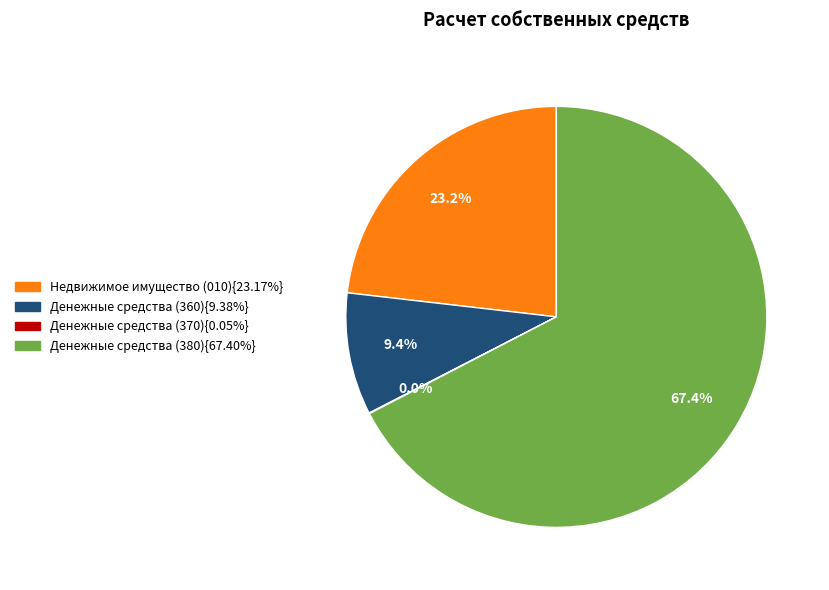

Is there any slice that represents more than half of the pie?

Yes